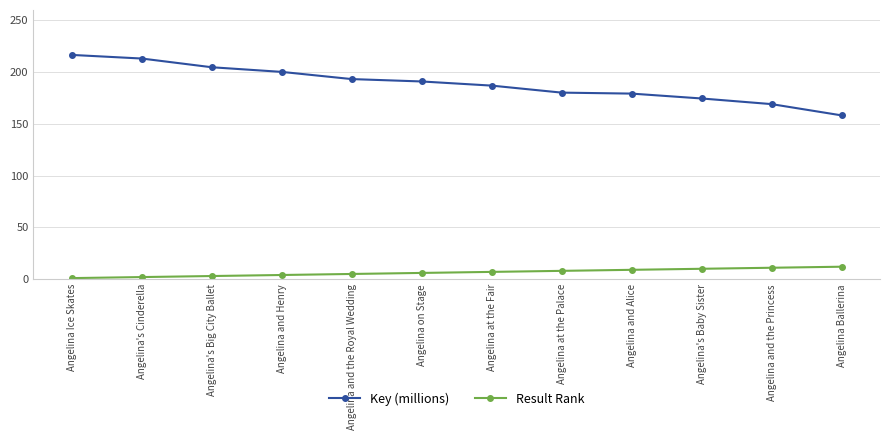

True or false: Result Rank and Key (millions) cross at least once.

False